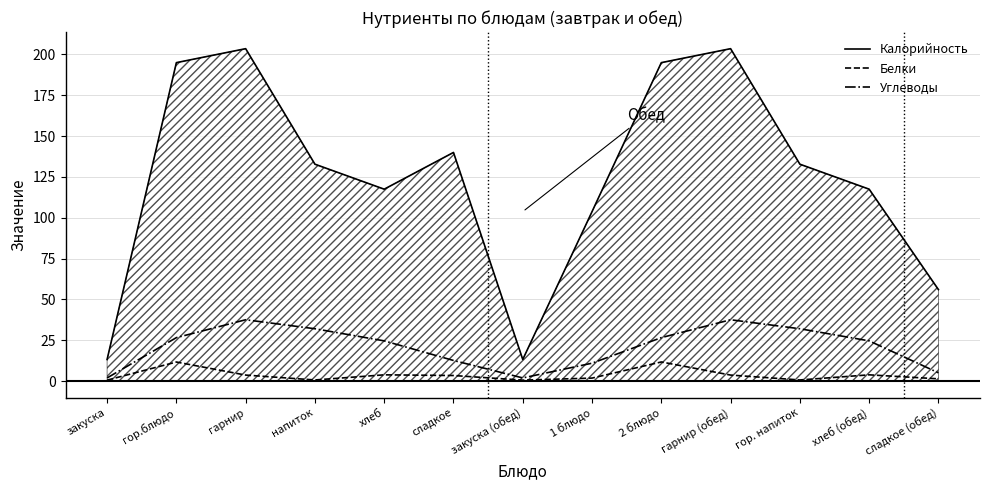

True or false: Углеводы and Калорийность cross at least once.

False